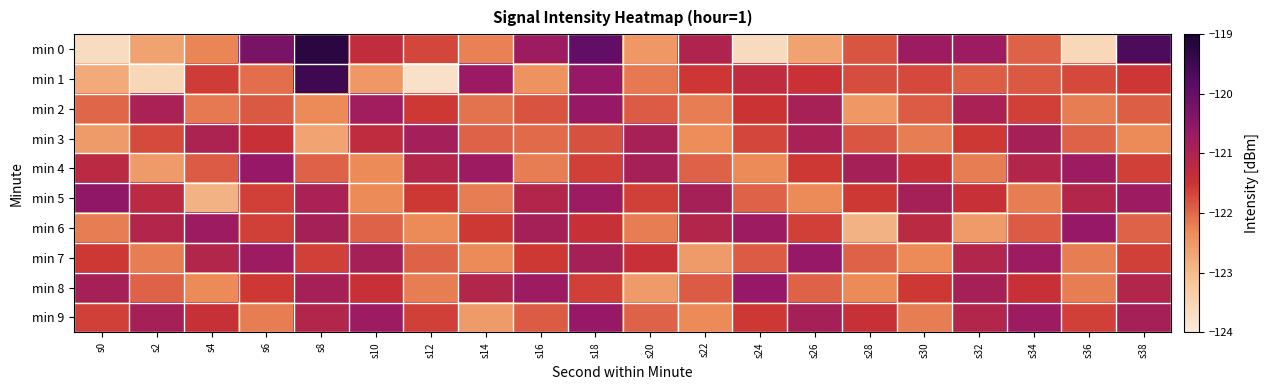

Which series has the widest spread of values?

min 0